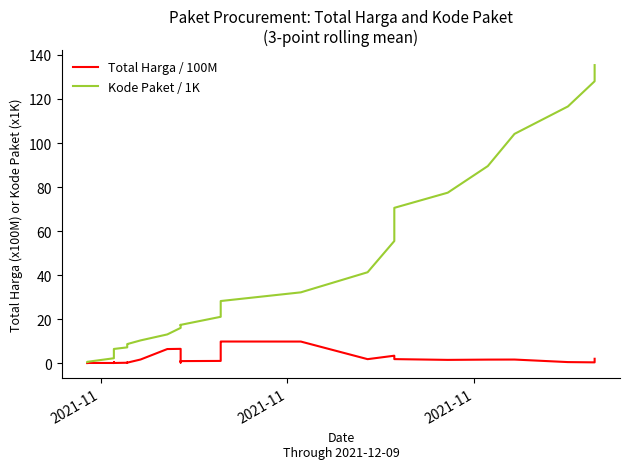

True or false: Total Harga / 100M and Kode Paket / 1K intersect in this chart.

False